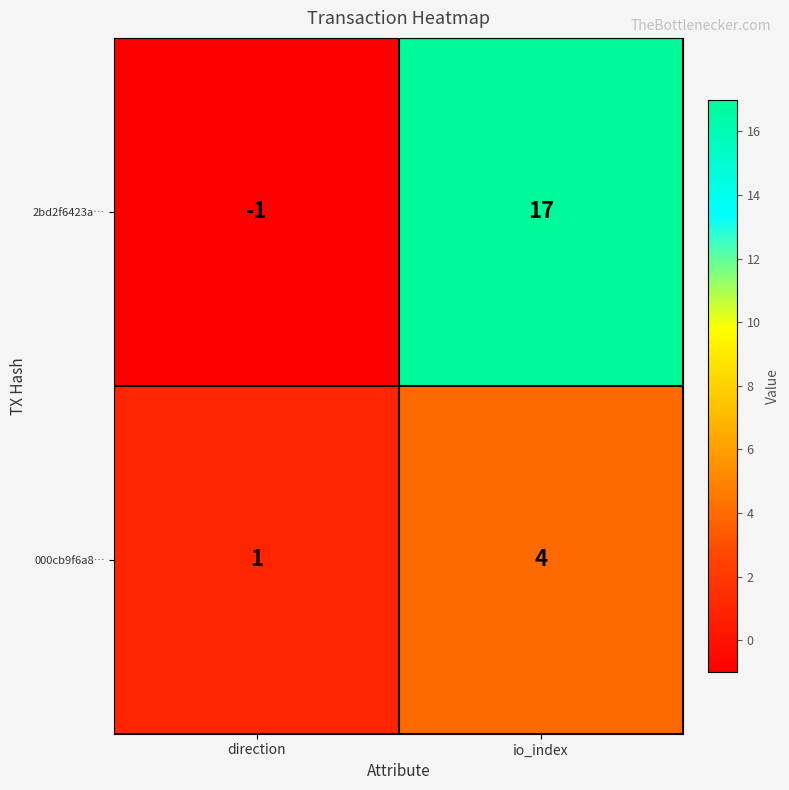

True or false: 2bd2f6423a… has a value of 4 at io_index.

False